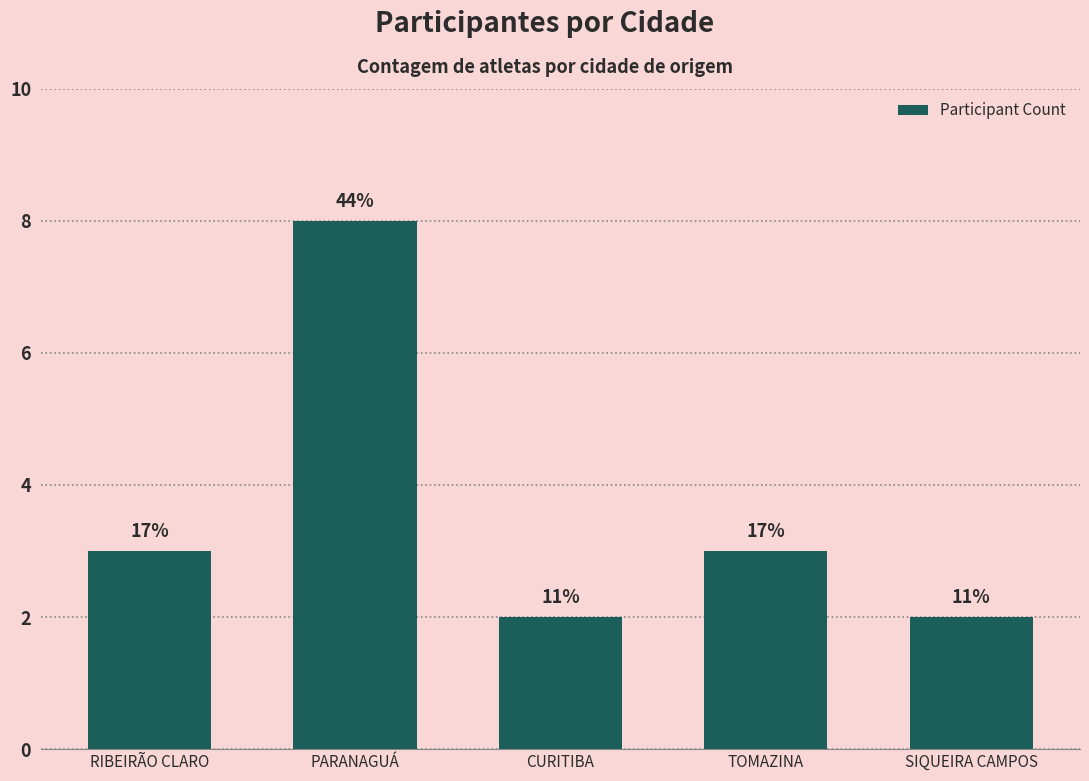

Are the bars horizontal?

No